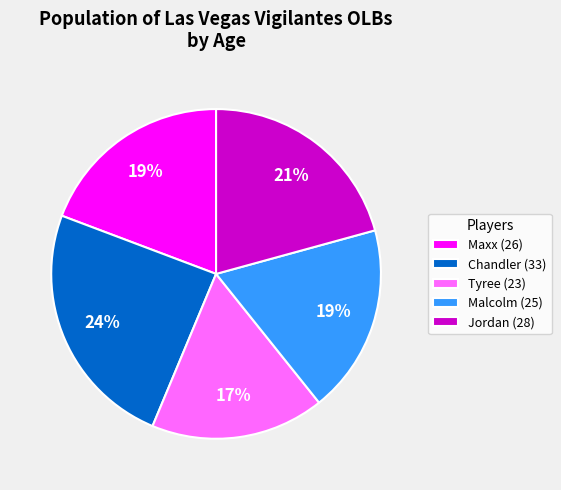

To the nearest percent, what is the difference between the largest and smallest slice percentages?

7%